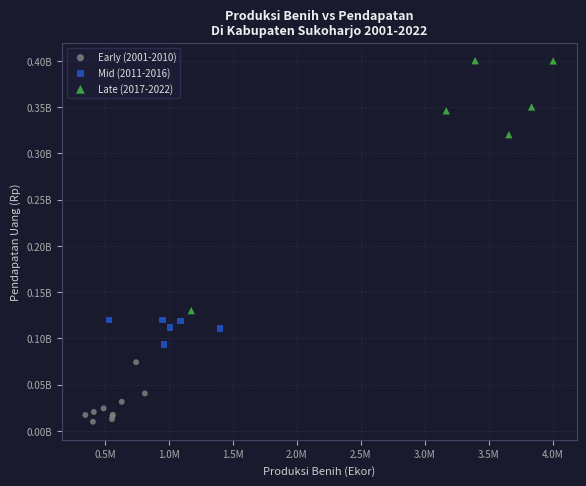

Which series contains the lowest Y value?

Early (2001-2010)